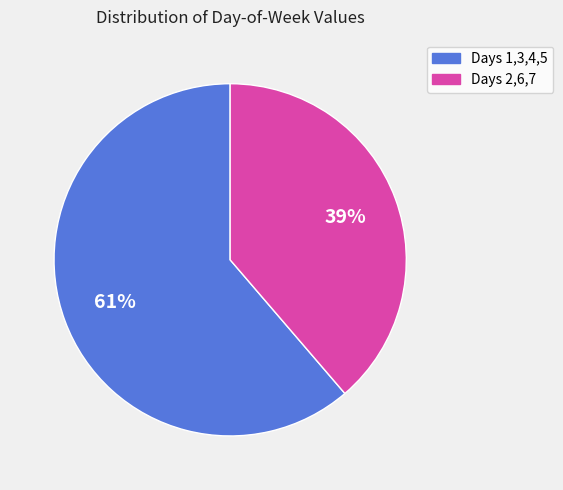

To the nearest percent, what is the average slice percentage?

50%